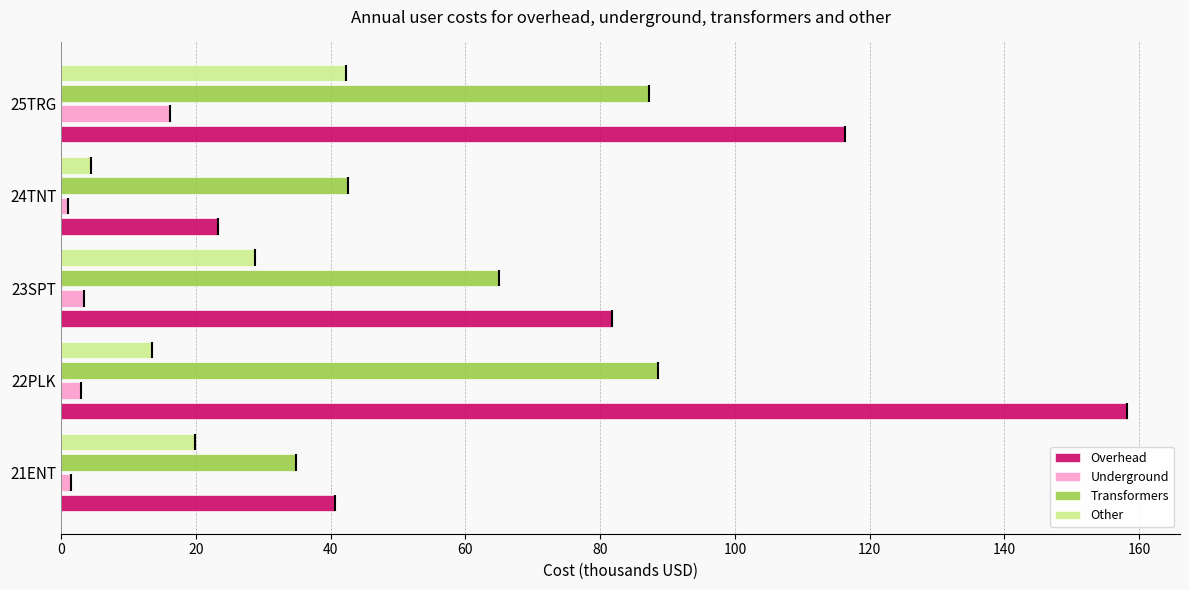

How many data points in Overhead are above 81?

3